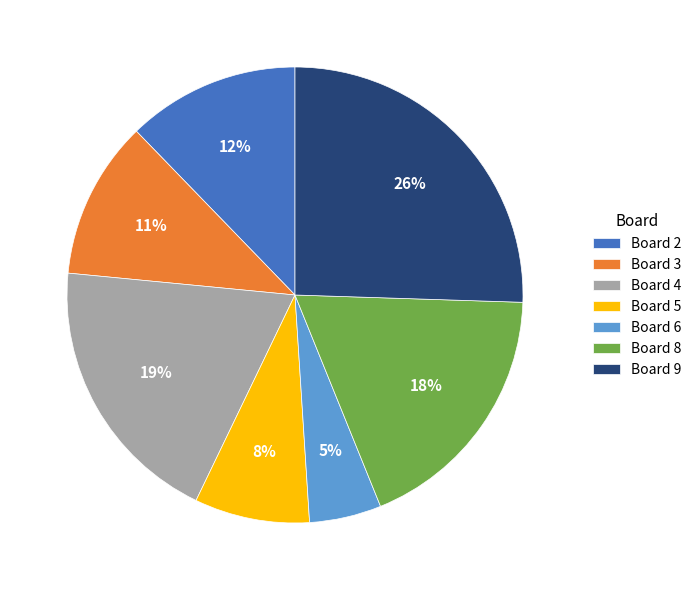

Approximately how many times larger is the value at Board 3 compared to Board 4?

0.6